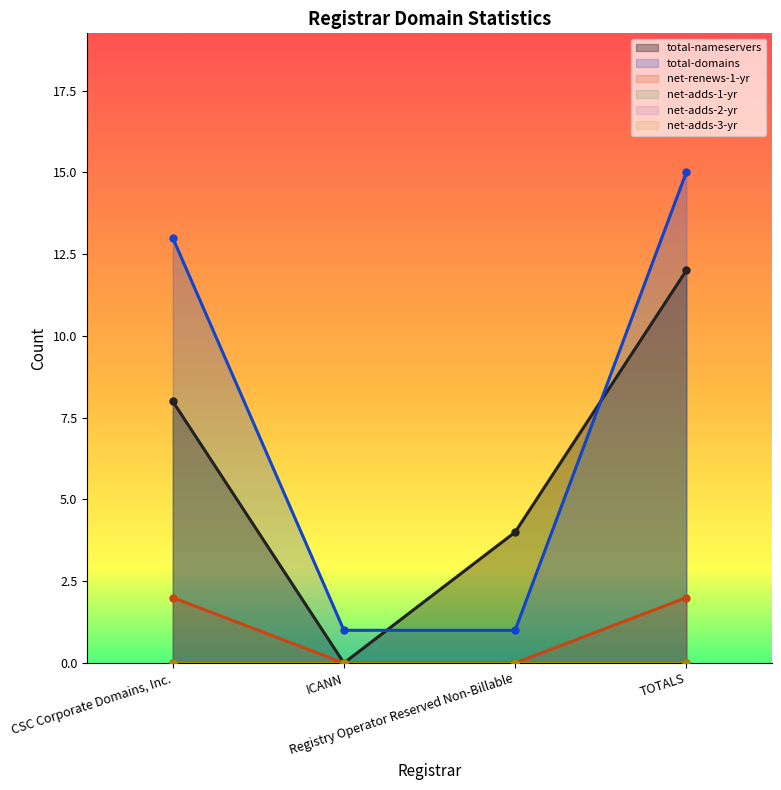

At which label does total-nameservers reach its minimum?

ICANN